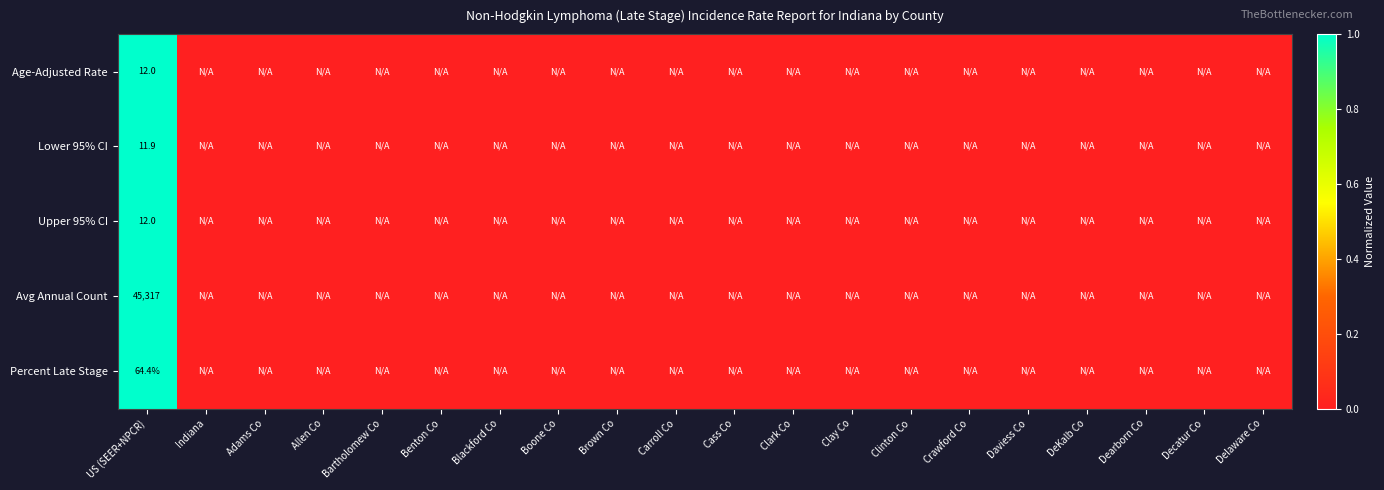

Which label corresponds to the largest value in the chart?

US (SEER+NPCR)